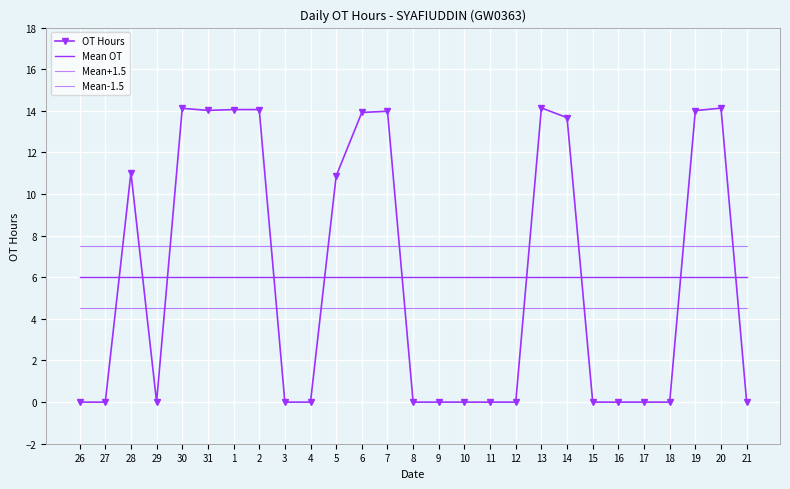

Between 10 and 14, which series saw the biggest shift?

OT Hours